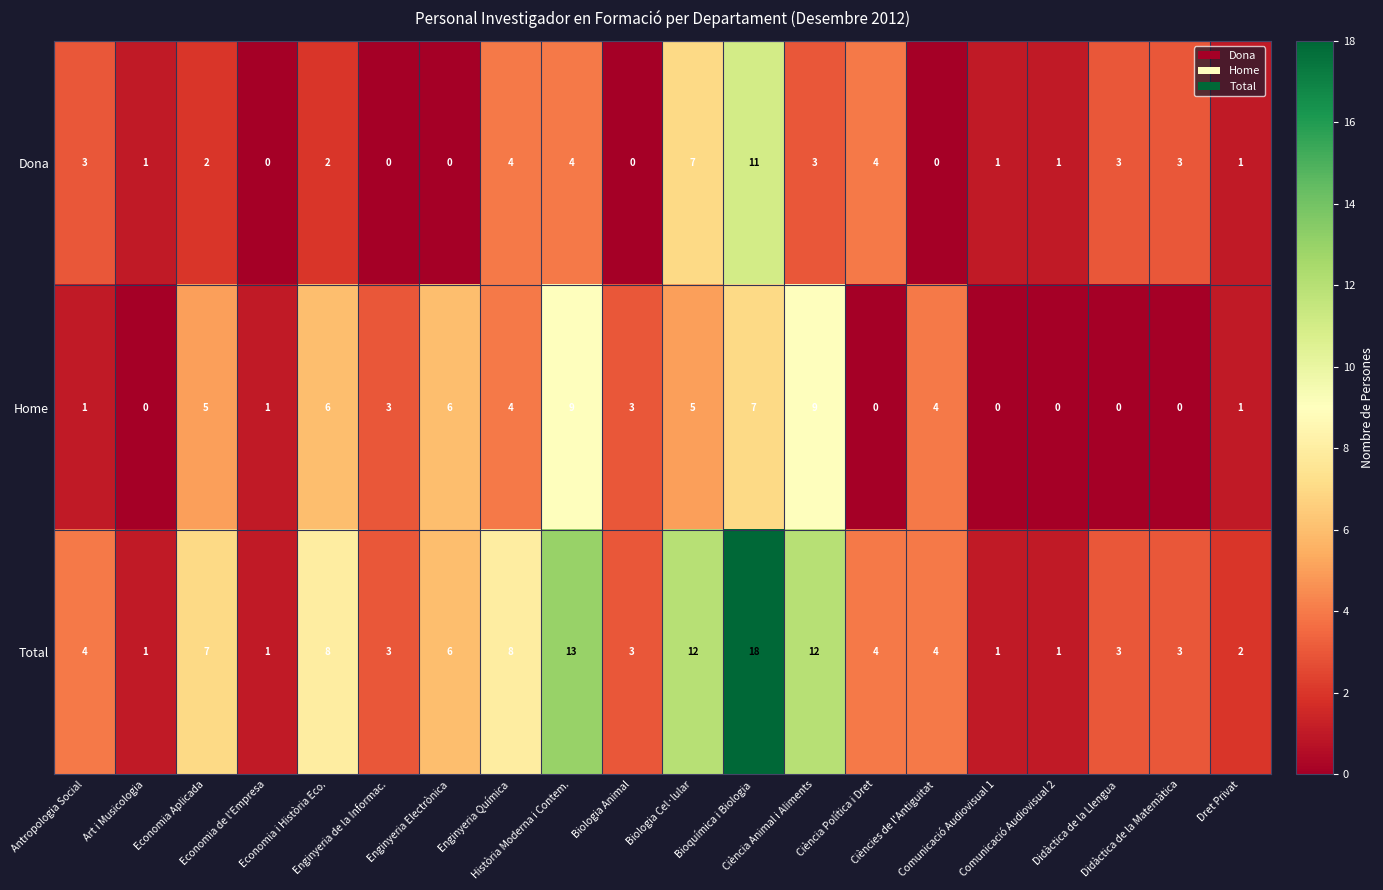

Which series has the largest total across all categories?

Total